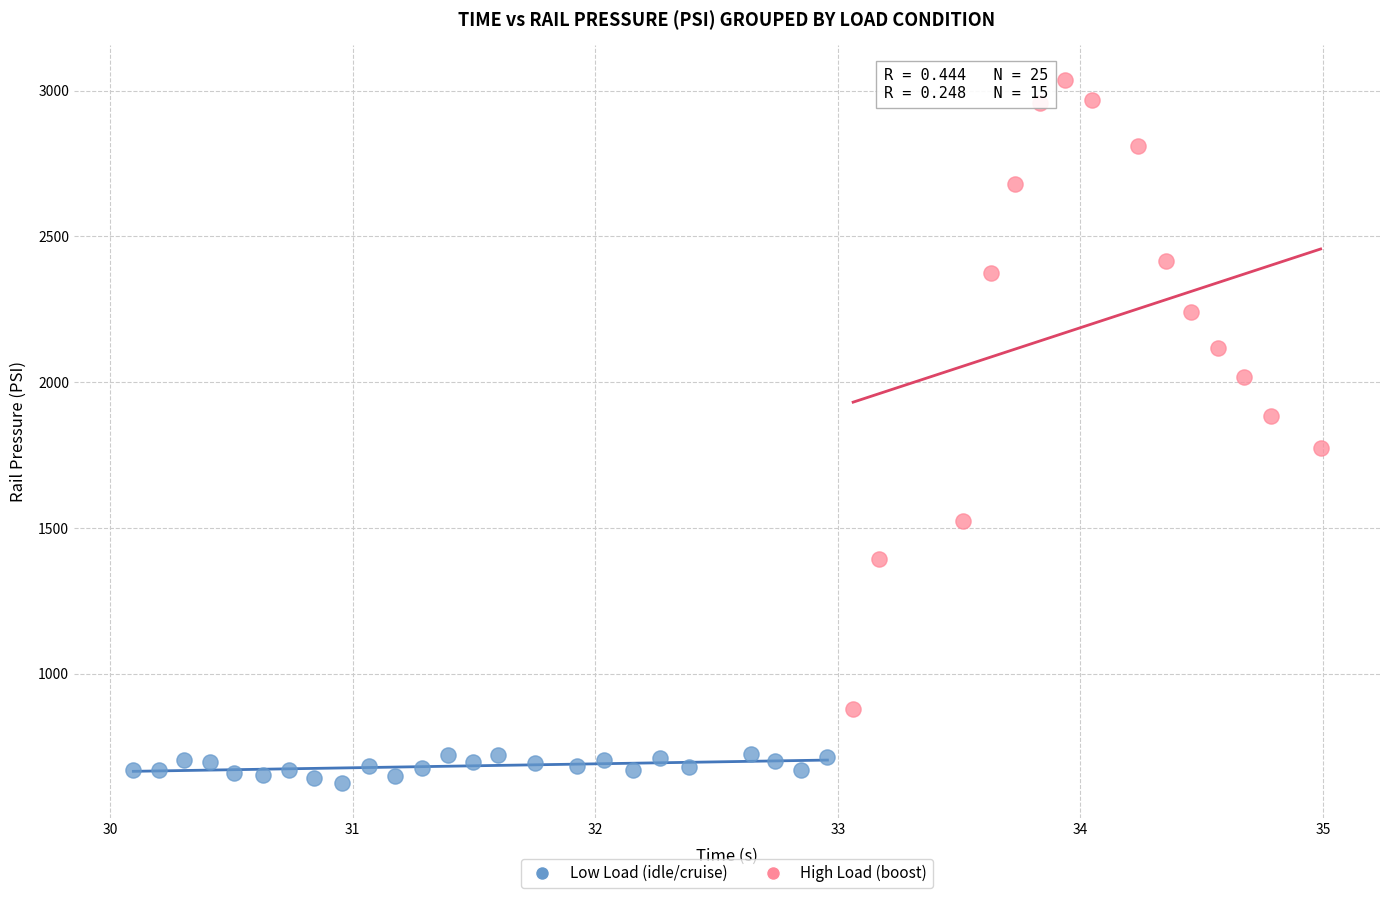

Which series contains the lowest Y value?

Low Load (idle/cruise)